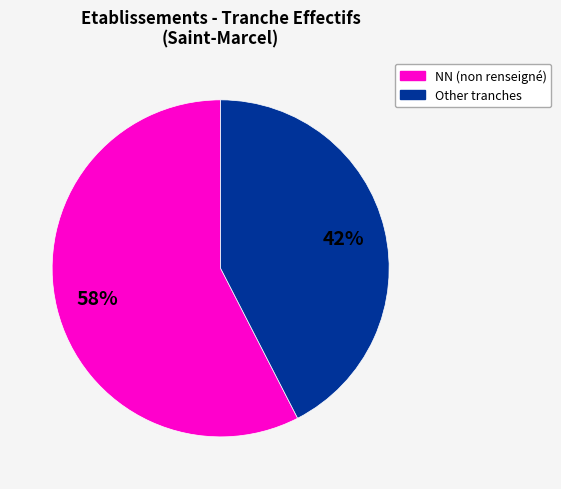

Does any single category account for the majority?

Yes